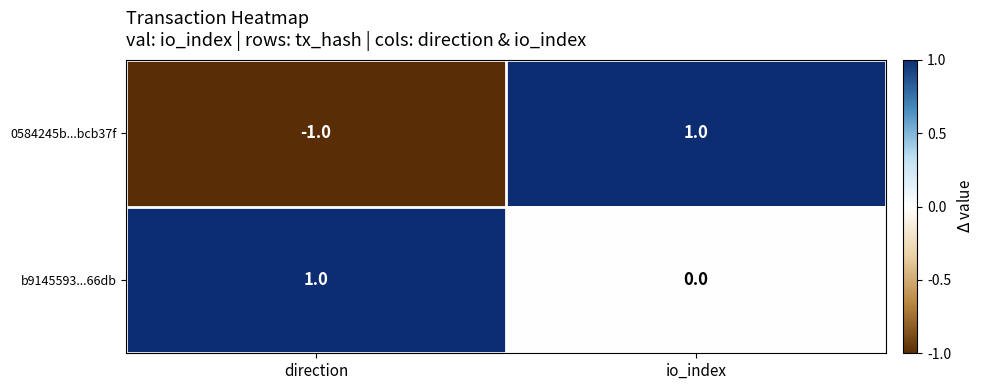

Between direction and io_index, which series saw the biggest shift?

0584245b...bcb37f